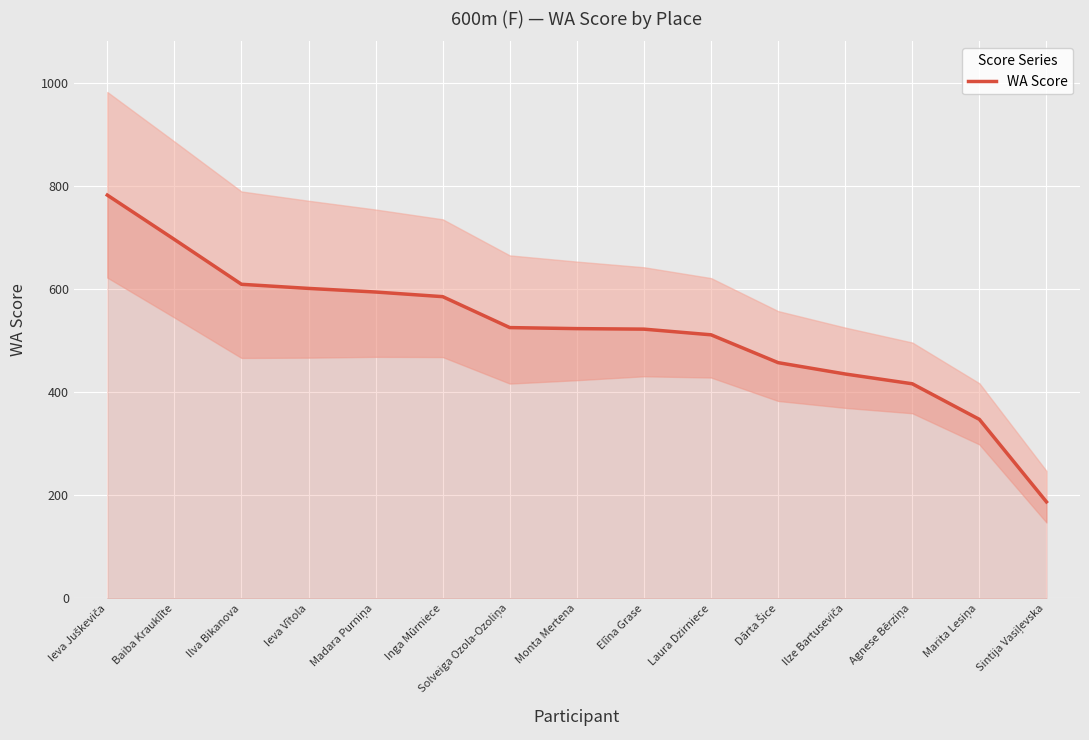

Reading left to right, what are all the values shown in this chart?

Ieva Juškeviča=782	Baiba Krauklīte=696	Ilva Bikanova=609	Ieva Vītola=601	Madara Purniņa=594	Inga Mūrniece=585	Solveiga Ozola-Ozoliņa=525	Monta Mertena=523	Elīna Grase=522	Laura Dzirniece=511	Dārta Šice=457	Ilze Bartuseviča=435	Agnese Bērziņa=416	Marita Lesiņa=347	Sintija Vasiļevska=187